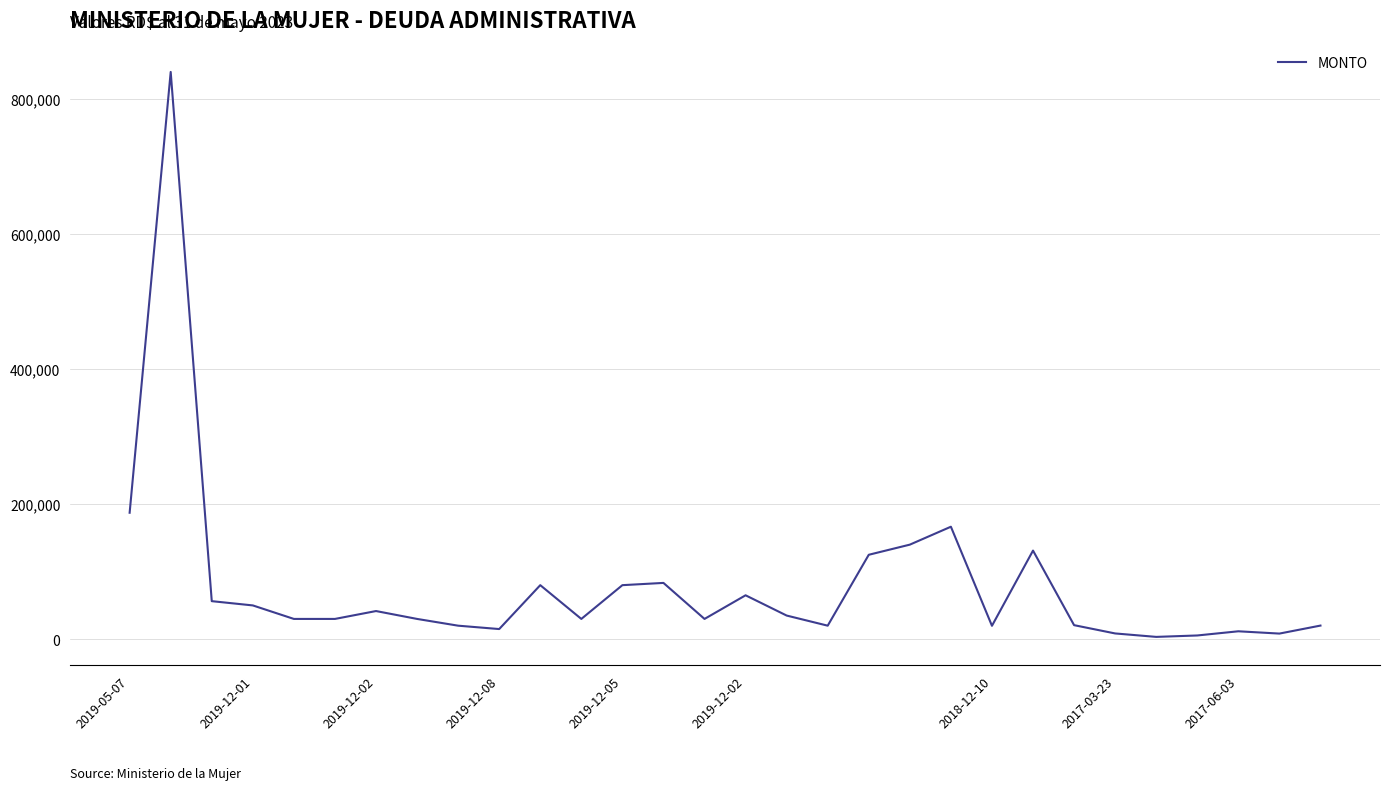

What is the difference between the maximum and minimum values?

836600.0